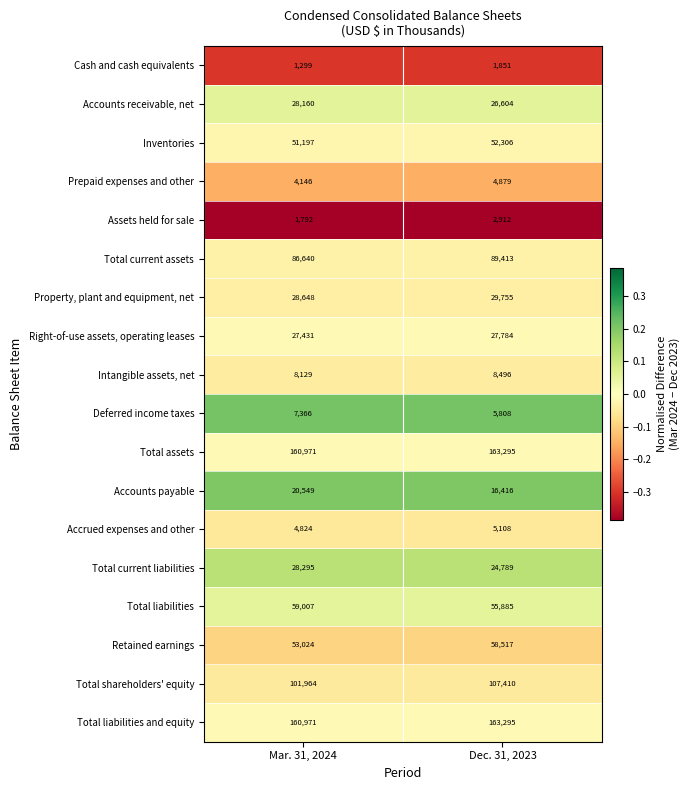

Count the number of data series in this chart.

18